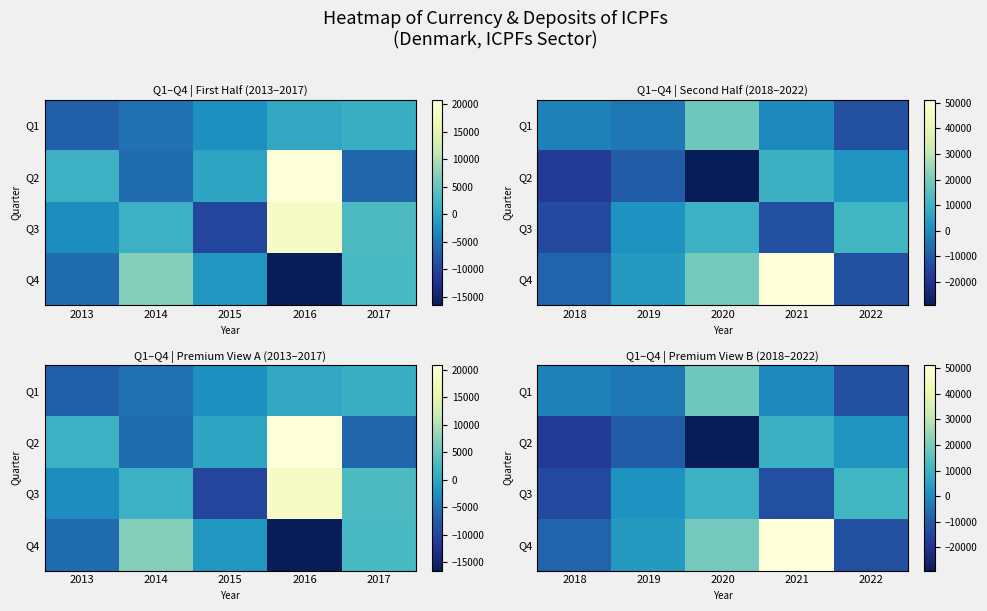

At which category is the sum across all series the highest?

2021